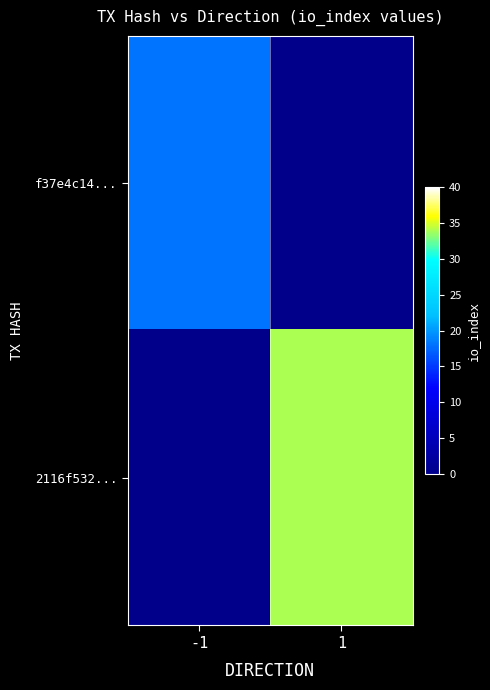

How many series are shown in this chart?

2